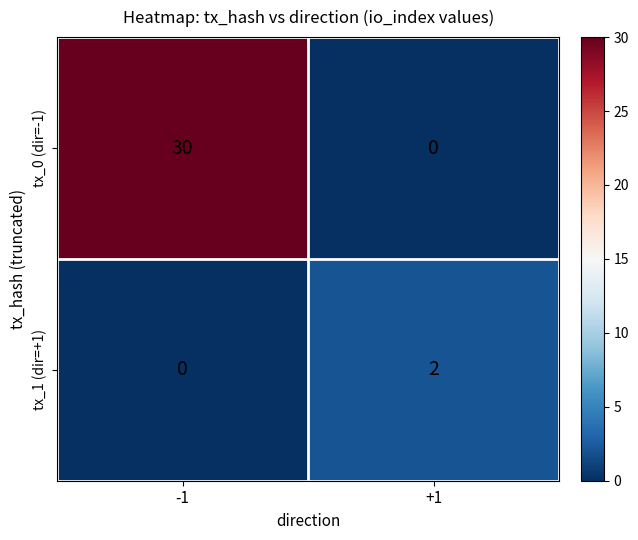

List the series in order of their peak value, highest first.

tx_0 (dir=-1), tx_1 (dir=+1)